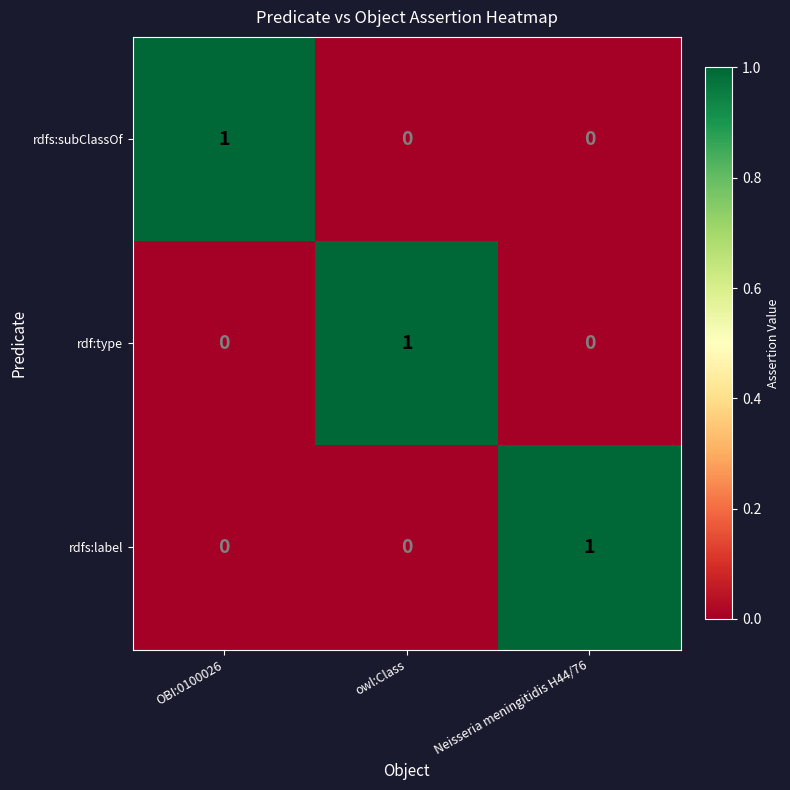

Is it true that rdf:type equals 2 at owl:Class?

False